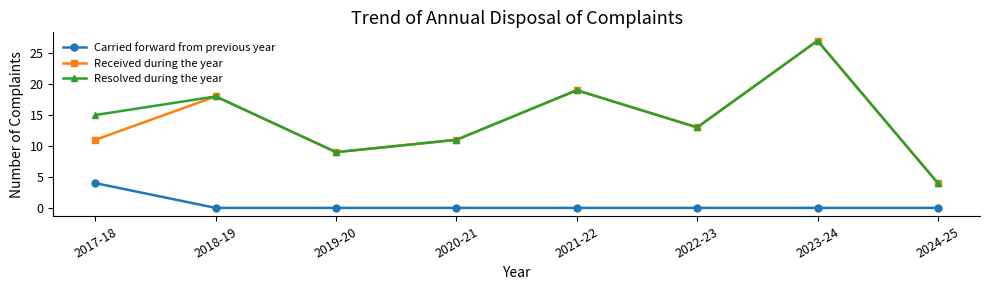

What is the difference between the highest and lowest values at 2022-23?

13